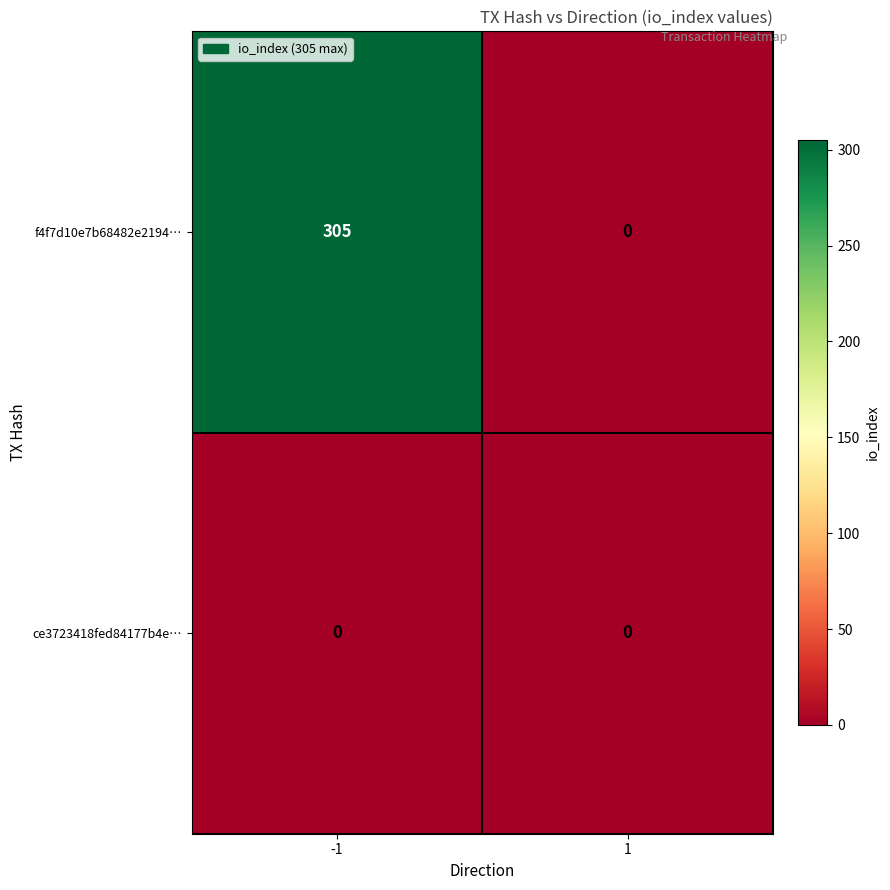

At how many categories does at least one series exceed 86?

1